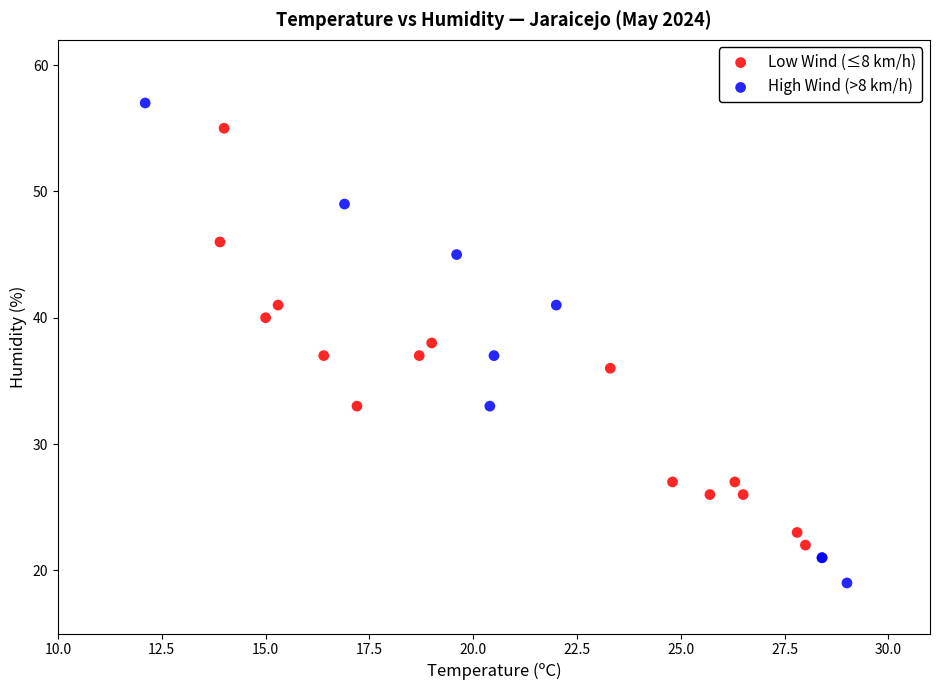

Which series reaches the maximum Y coordinate?

High Wind (>8 km/h)